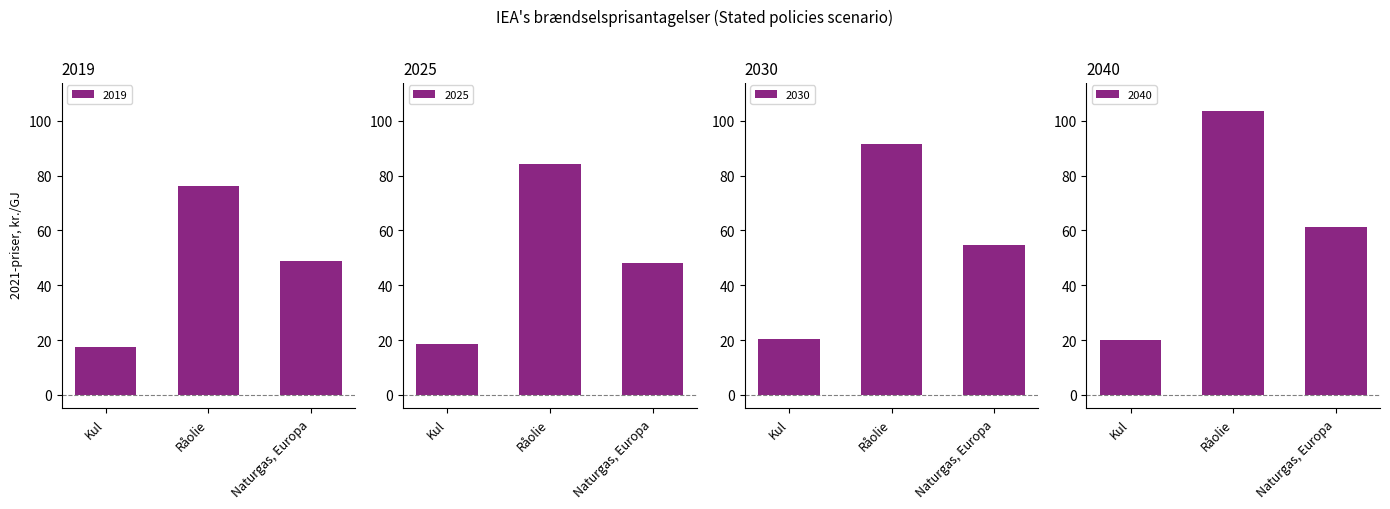

Which has a higher value, Kul or Råolie?

Råolie